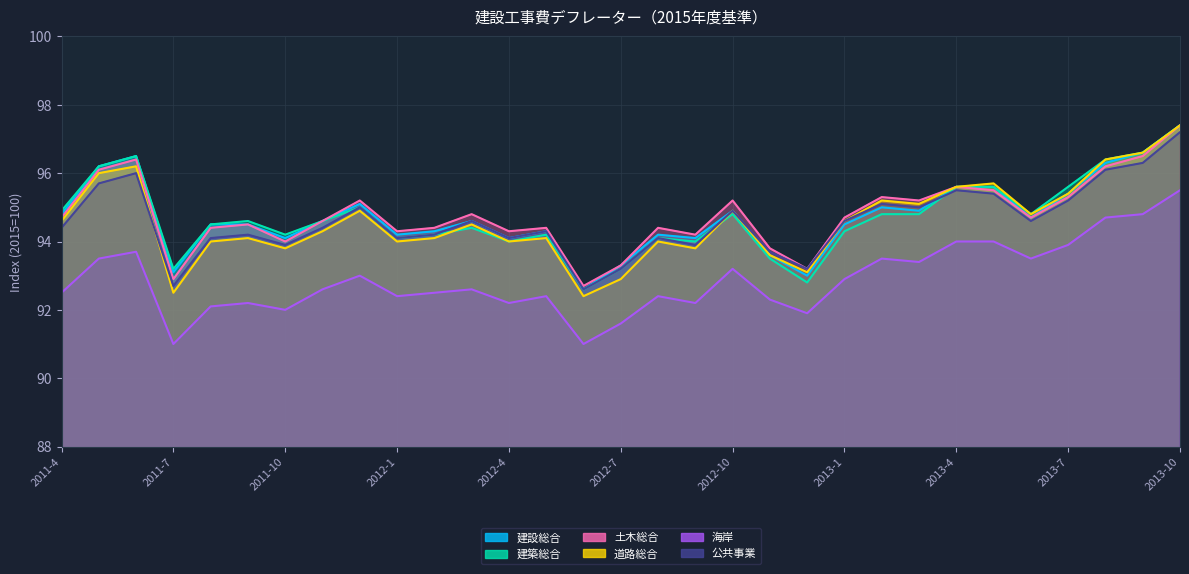

What is the difference between the highest and lowest values at 2013-4?

1.6